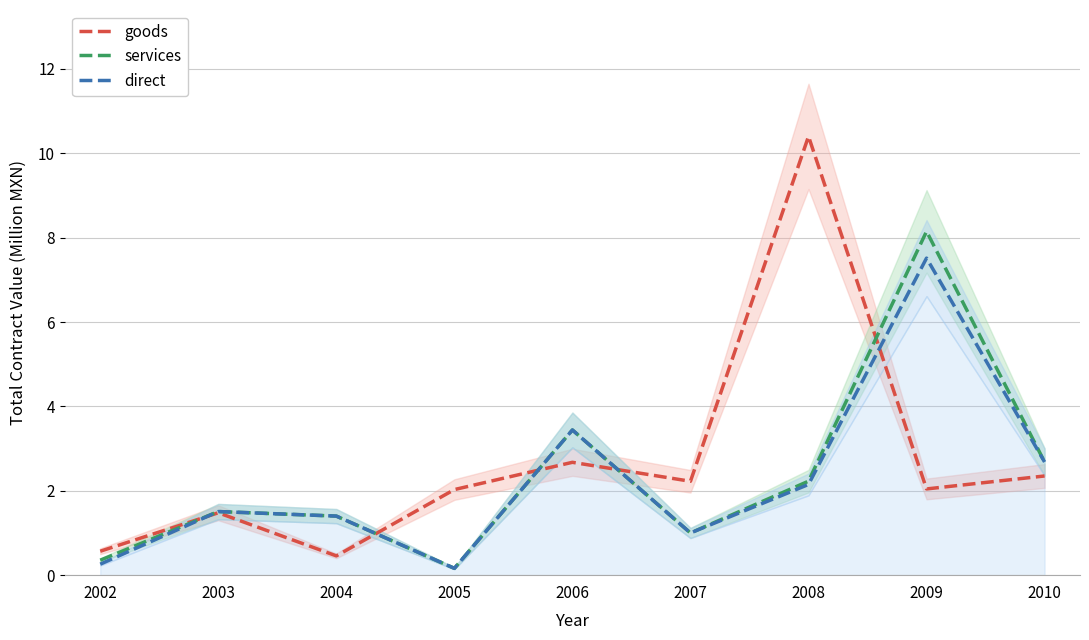

What is the difference between the maximum and minimum values in the services series?

8.0